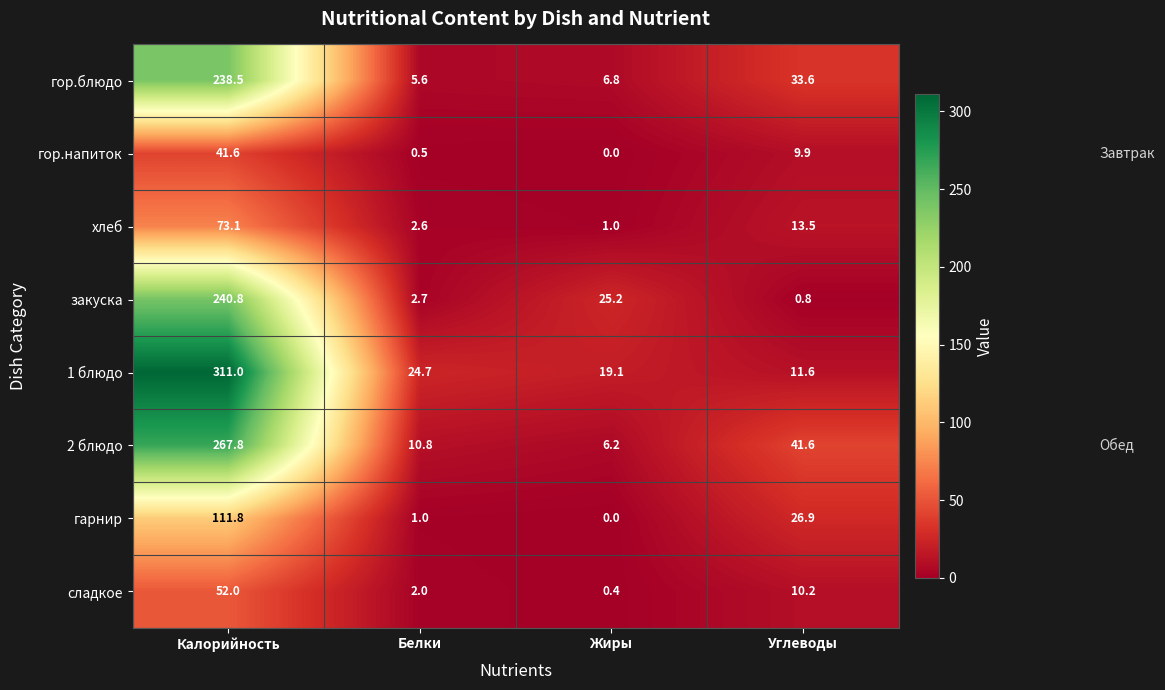

At which category is the sum across all series the highest?

Калорийность